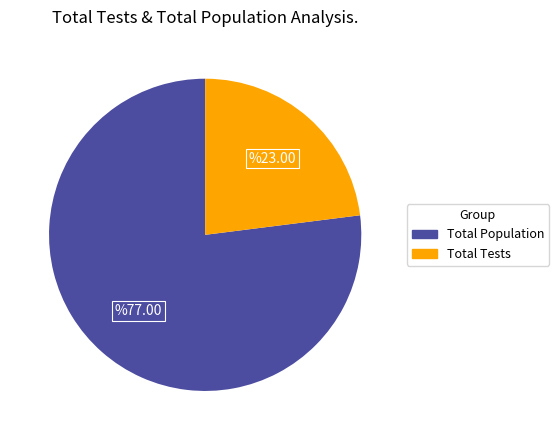

Which category has the biggest portion of the pie?

Total Population